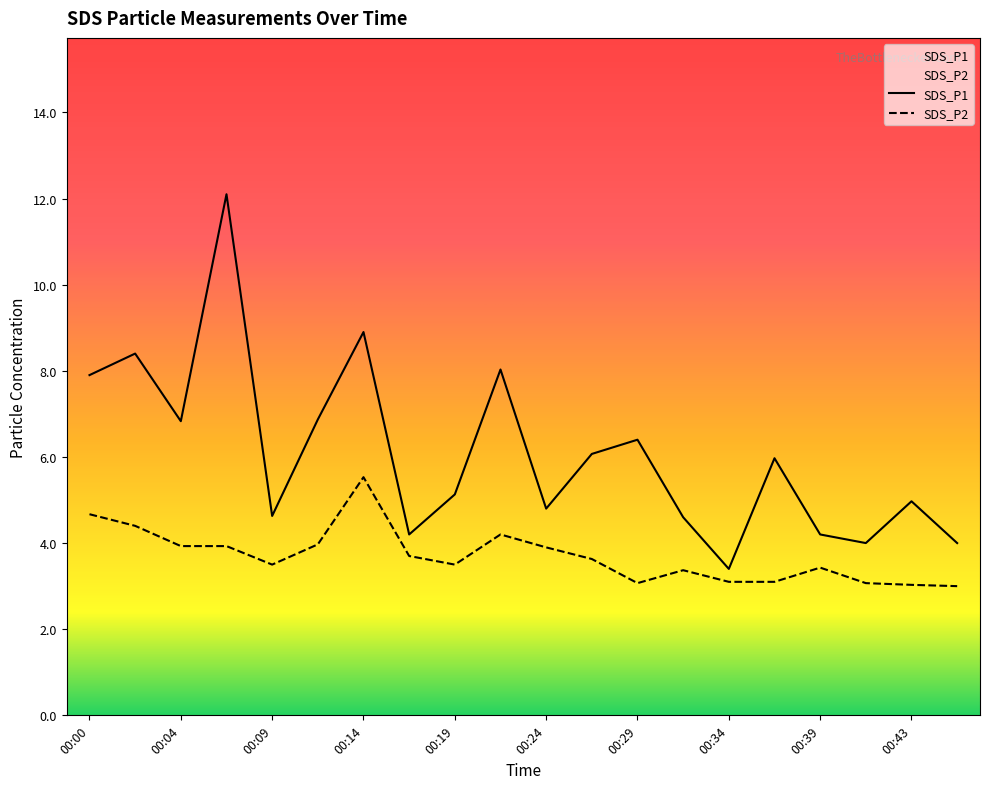

How many values in the SDS_P1 series exceed 5?

11